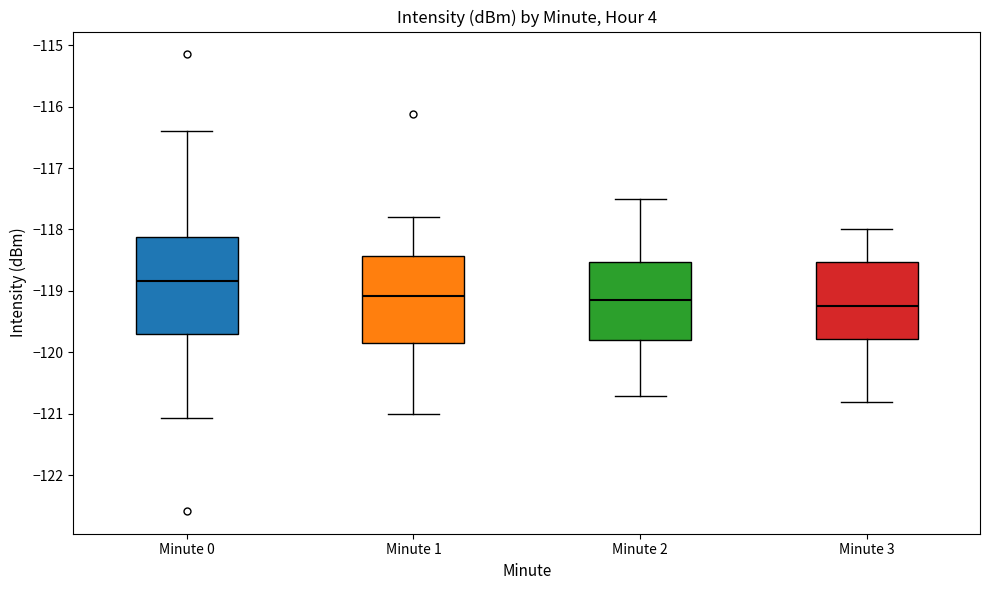

Reading left to right, read every box against the y-axis: the position of its median line, the range the box covers, and the ends of its whiskers. The values are not printed on the chart, so give them approximately, as read against the axis.

Minute 0: median -118.8, box -119.7 to -118.1, whiskers -121.1 to -116.4
Minute 1: median -119.1, box -119.8 to -118.4, whiskers -121.0 to -117.8
Minute 2: median -119.1, box -119.8 to -118.5, whiskers -120.7 to -117.5
Minute 3: median -119.2, box -119.8 to -118.5, whiskers -120.8 to -118.0